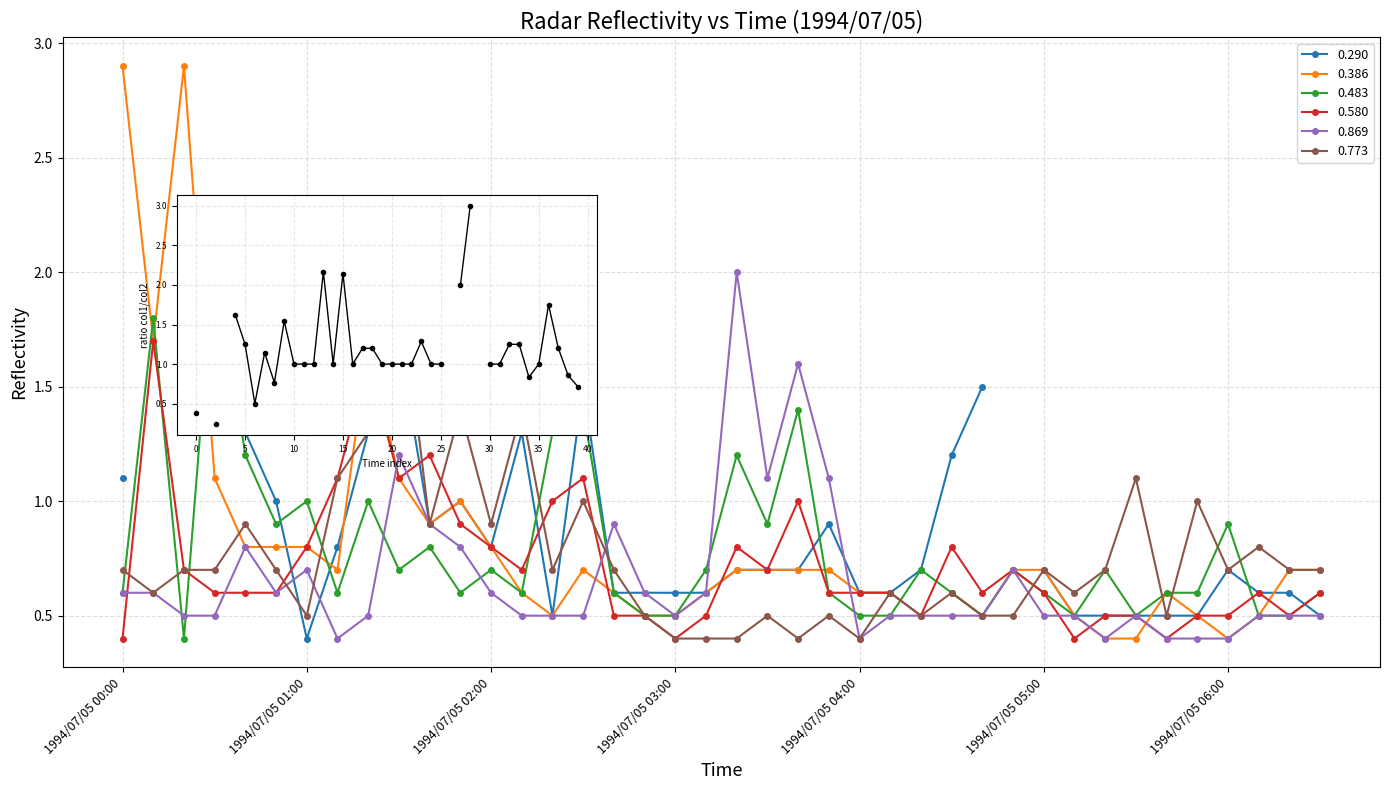

Which series has the widest spread of values?

0.483